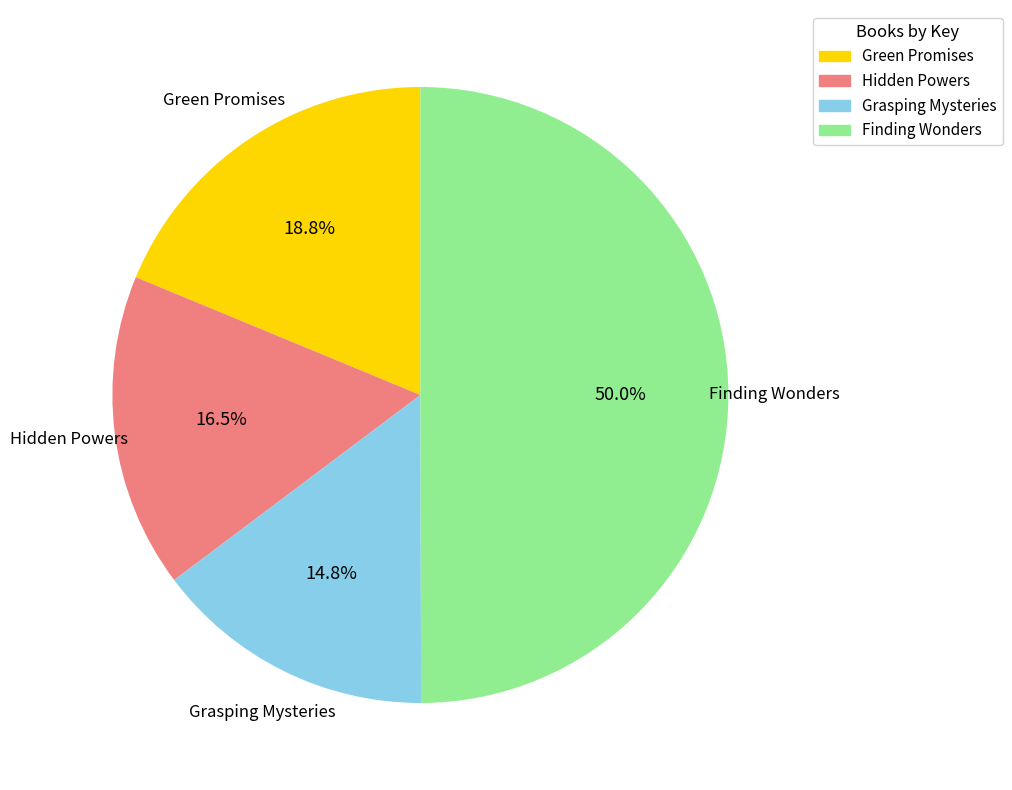

True or false: Green Promises accounts for 10% of the total.

False